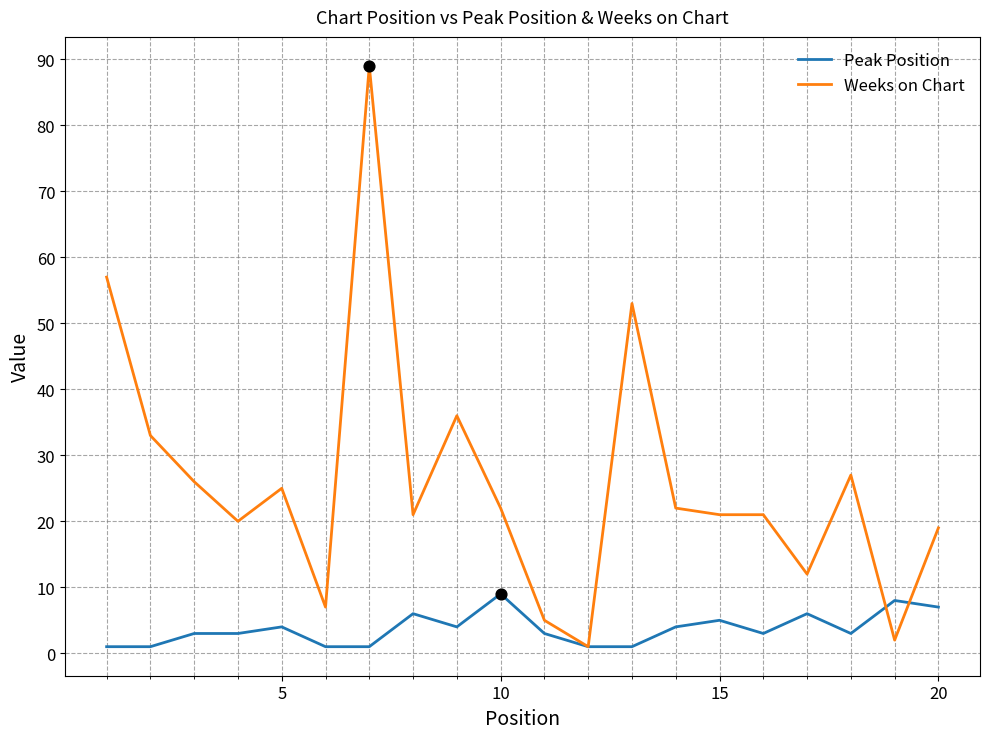

Which series has the widest spread of values?

Weeks on Chart